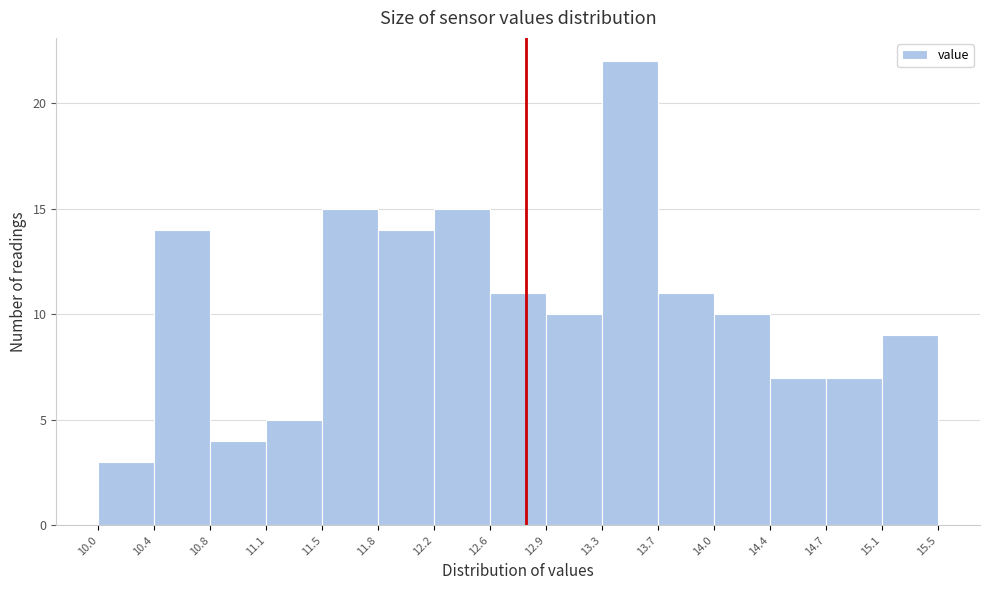

What is the height of the bar covering 14.4 to 14.7 on the x-axis? The values are not printed on the chart, so give them approximately, as read against the axis.

7